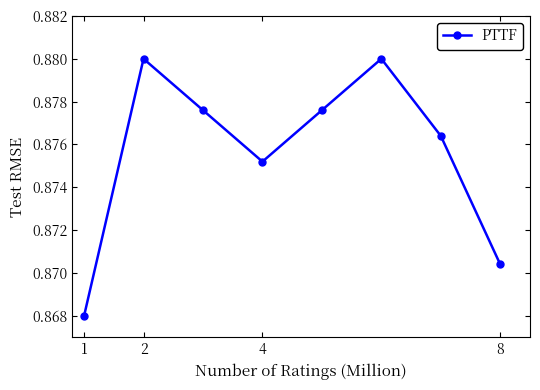

How many interior local valleys (lower than both neighbors) does the data have?

1